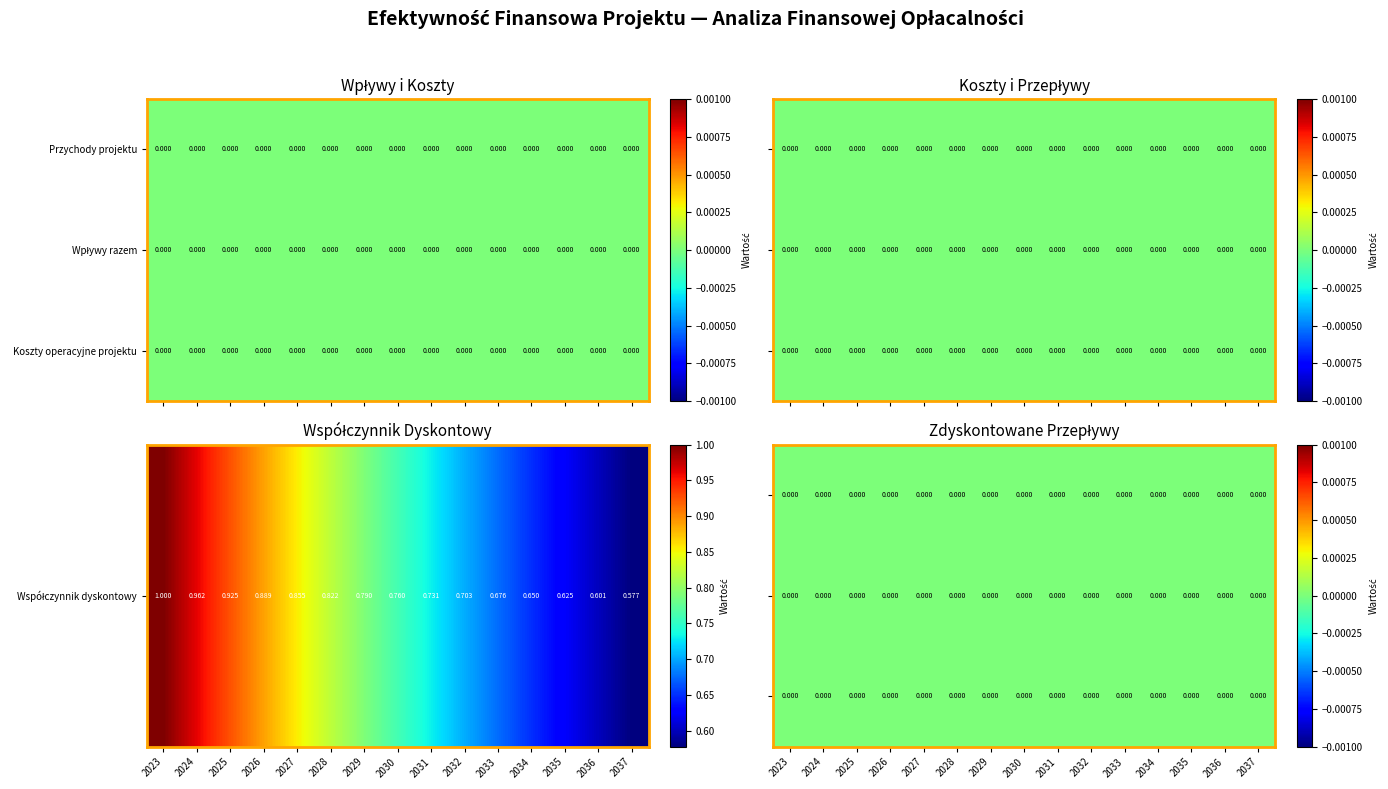

Is the value of Wpływy razem at 2028 greater than the value of Przychody projektu at 2029?

No